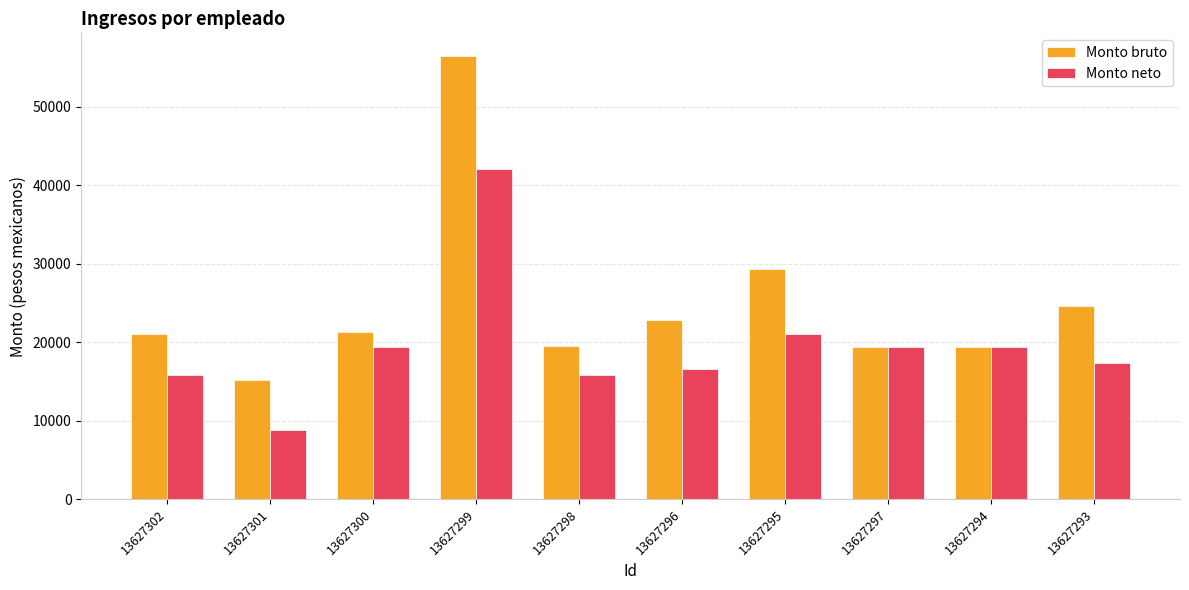

What position from the right is 13627297?

3